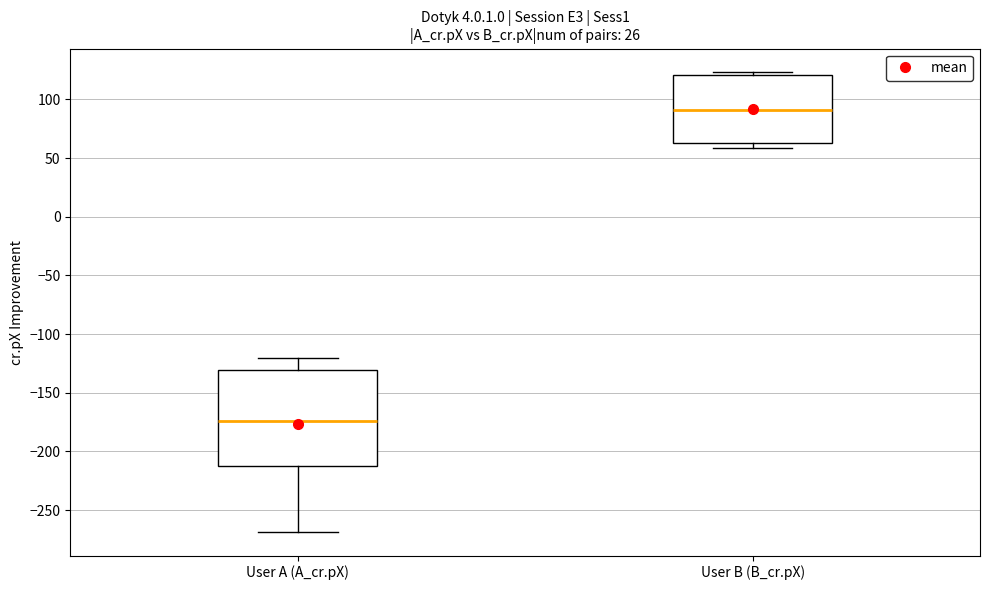

Reading left to right, read every box against the y-axis: the position of its median line, the range the box covers, and the ends of its whiskers. The values are not printed on the chart, so give them approximately, as read against the axis.

User A (A_cr.pX): median -175, box -210 to -130, whiskers -270 to -120
User B (B_cr.pX): median 90, box 65 to 120, whiskers 60 to 125